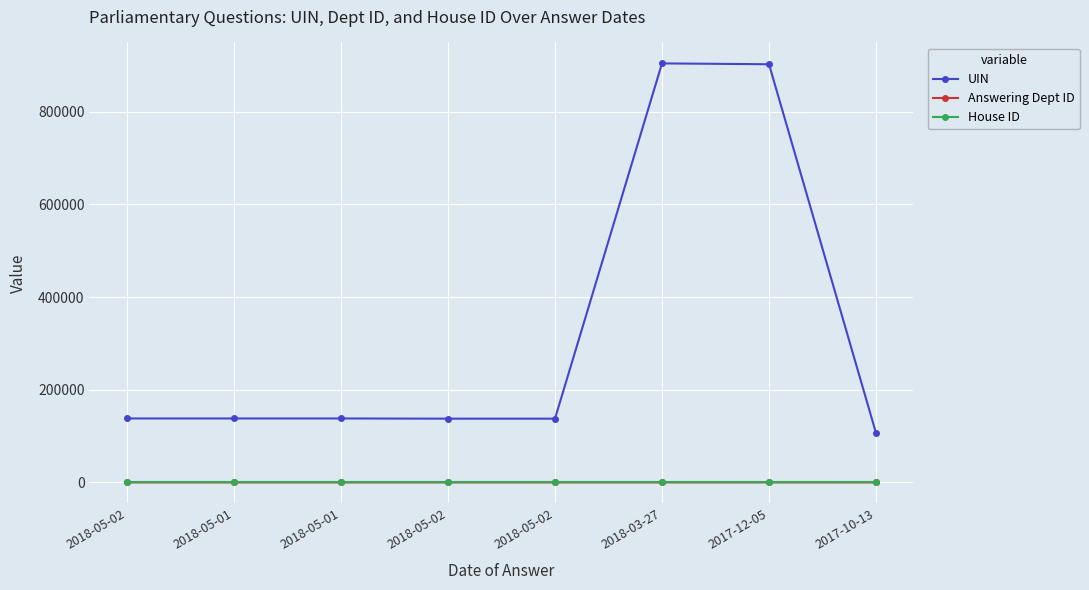

What is the greatest value displayed?

904598